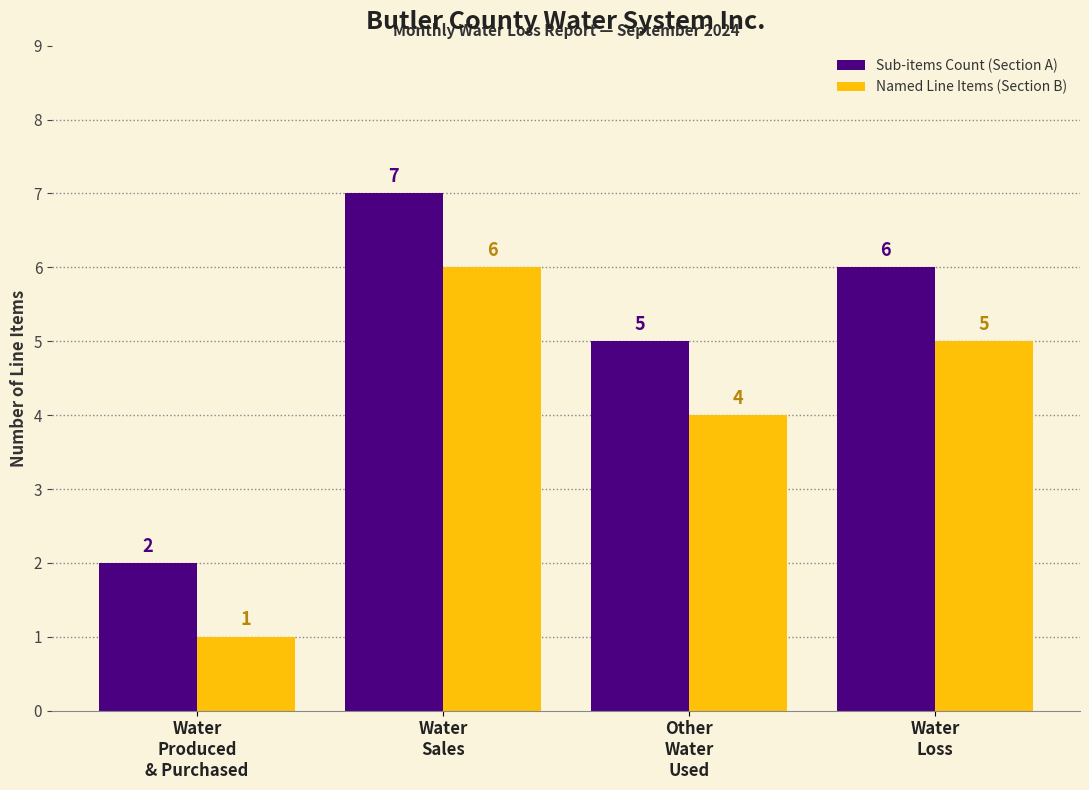

Reading left to right, transcribe all the data shown in this chart.

Sub-items Count (Section A): 2	7	5	6
Named Line Items (Section B): 1	6	4	5